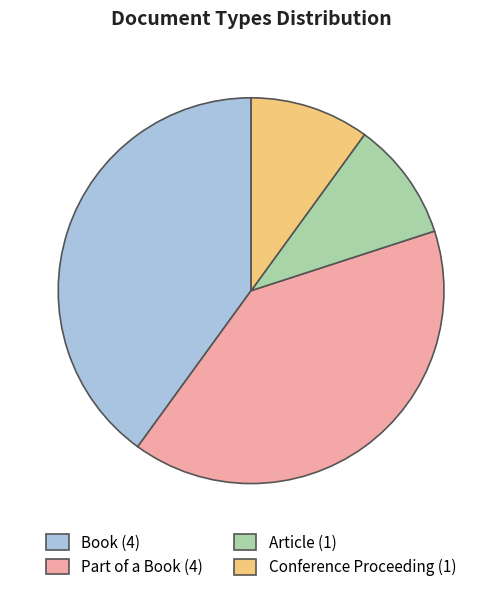

Is there a majority slice in this chart?

No